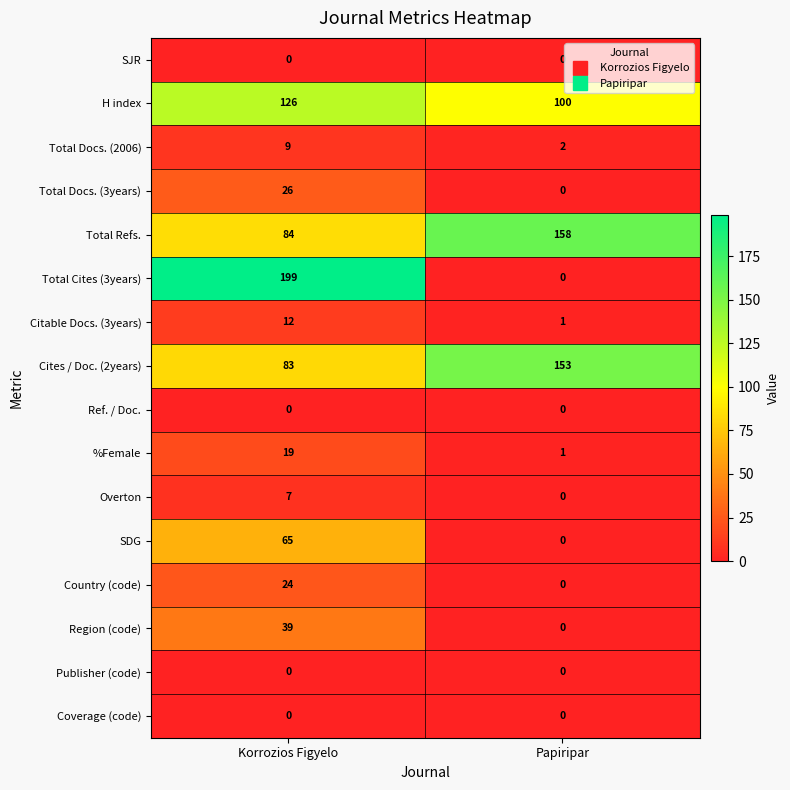

How many distinct data groups are displayed?

16